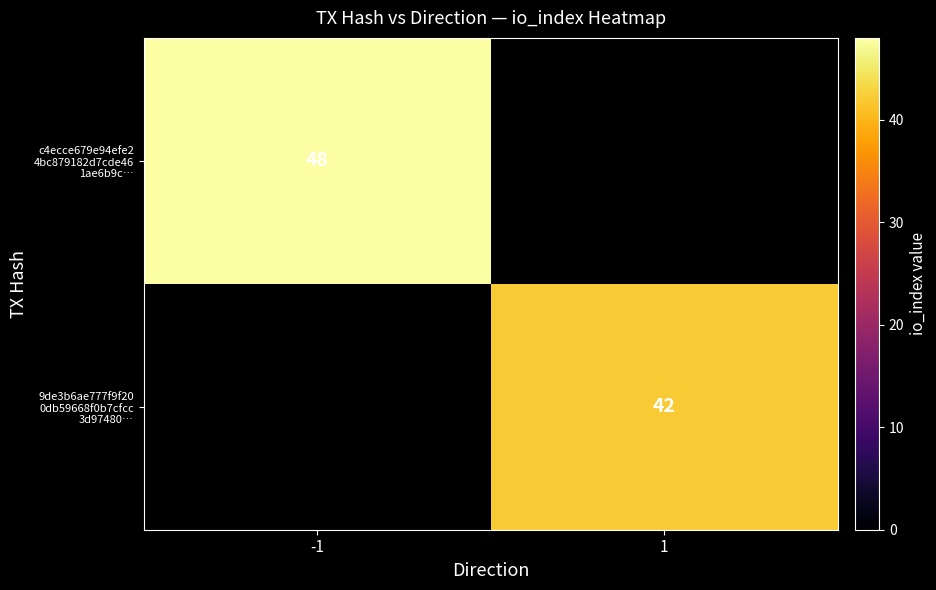

How many series are shown in this chart?

2